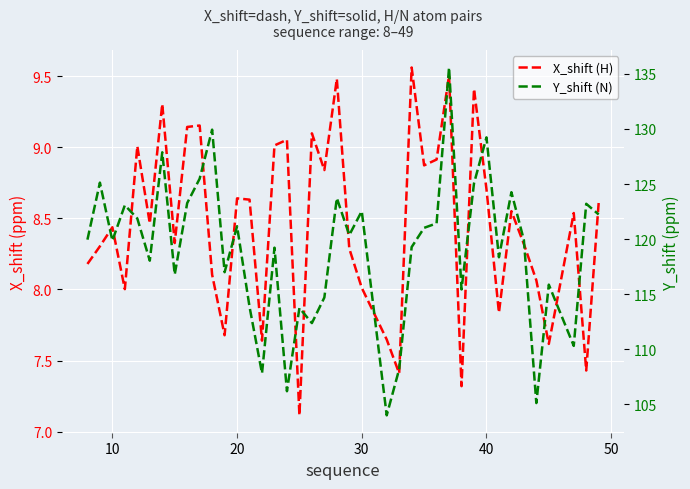

What are all the series names shown in the legend?

X_shift (H), Y_shift (N)